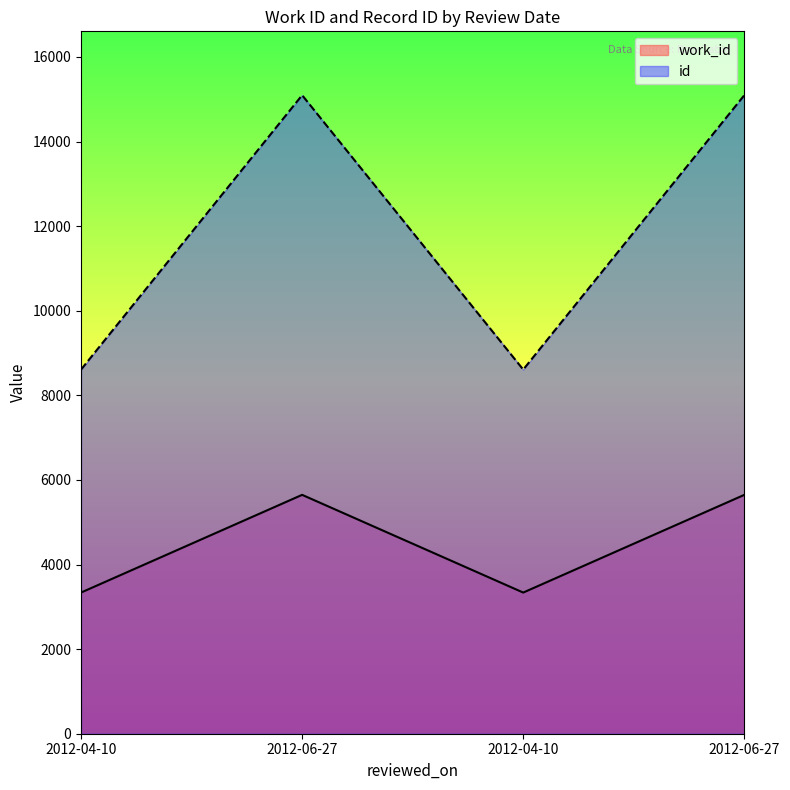

Between 2012-04-10 and 2012-06-27, which series saw the biggest shift?

id